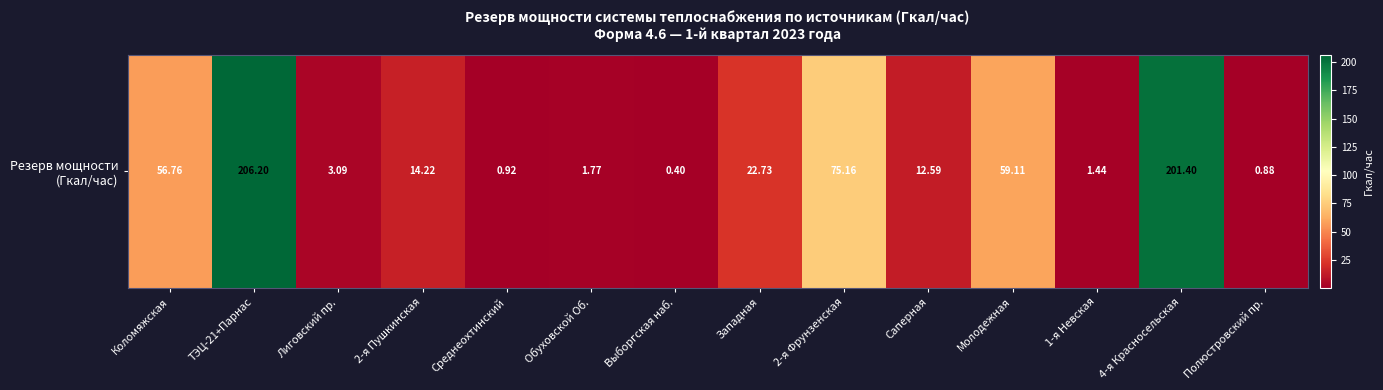

How many distinct data groups are displayed?

1